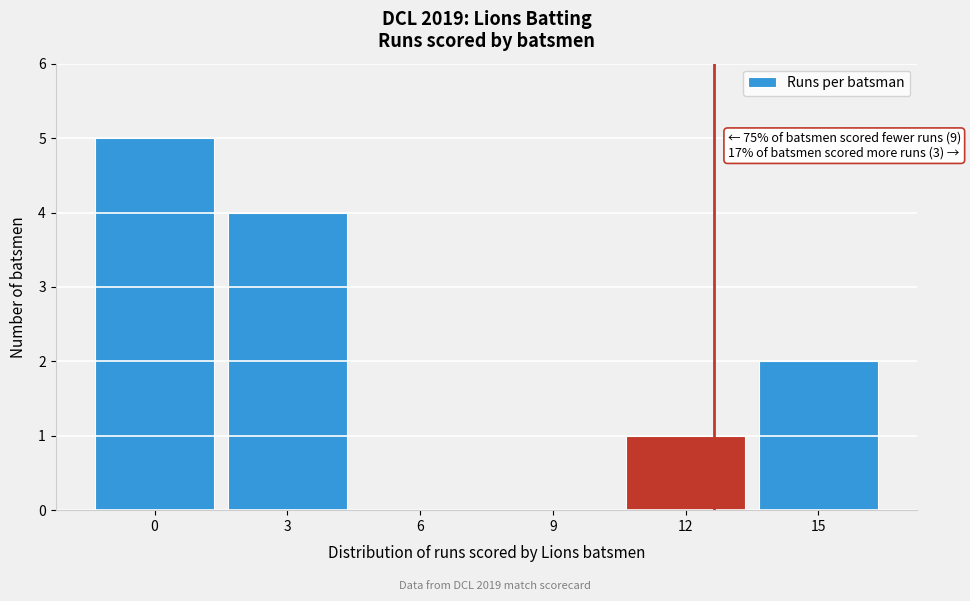

Reading right to left, extract all data points from this chart.

15=2	12=1	9=0	6=0	3=4	0=5